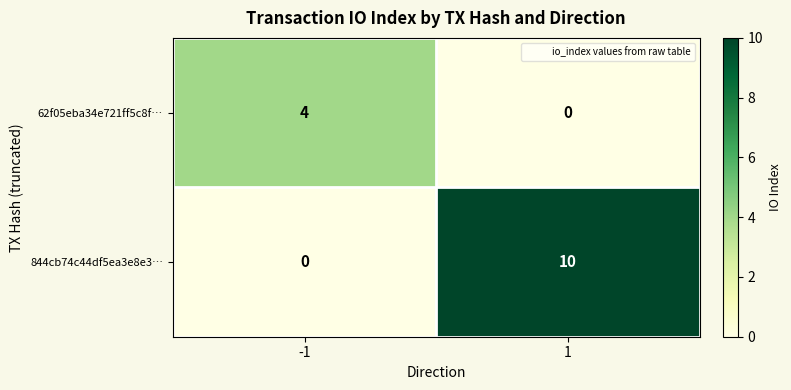

Reading left to right, what are all the values shown in this chart?

62f05eba34e721ff5c8f…: 4	0
844cb74c44df5ea3e8e3…: 0	10